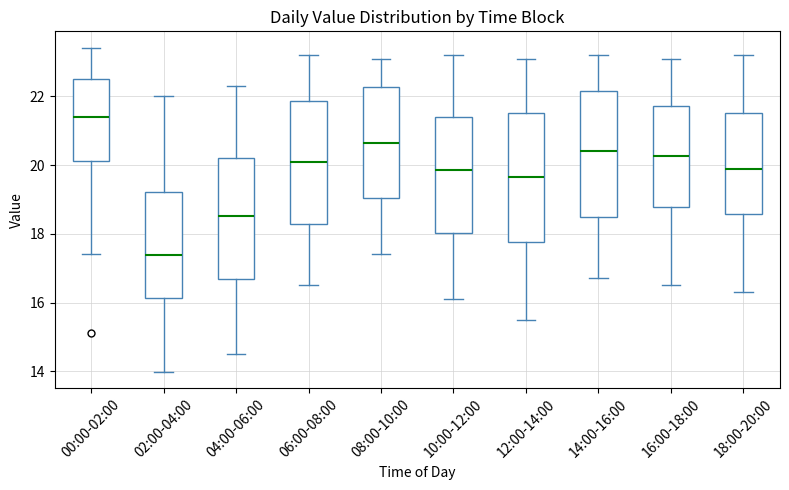

Reading left to right, read every box against the y-axis: the position of its median line, the range the box covers, and the ends of its whiskers. The values are not printed on the chart, so give them approximately, as read against the axis.

00:00-02:00: median 21.4, box 20.2 to 22.4, whiskers 17.4 to 23.4
02:00-04:00: median 17.4, box 16.2 to 19.2, whiskers 14.0 to 22.0
04:00-06:00: median 18.6, box 16.6 to 20.2, whiskers 14.6 to 22.4
06:00-08:00: median 20.2, box 18.2 to 21.8, whiskers 16.6 to 23.2
08:00-10:00: median 20.6, box 19.0 to 22.2, whiskers 17.4 to 23.2
10:00-12:00: median 19.8, box 18.0 to 21.4, whiskers 16.2 to 23.2
12:00-14:00: median 19.6, box 17.8 to 21.6, whiskers 15.6 to 23.2
14:00-16:00: median 20.4, box 18.6 to 22.2, whiskers 16.8 to 23.2
16:00-18:00: median 20.2, box 18.8 to 21.8, whiskers 16.6 to 23.2
18:00-20:00: median 20.0, box 18.6 to 21.6, whiskers 16.4 to 23.2